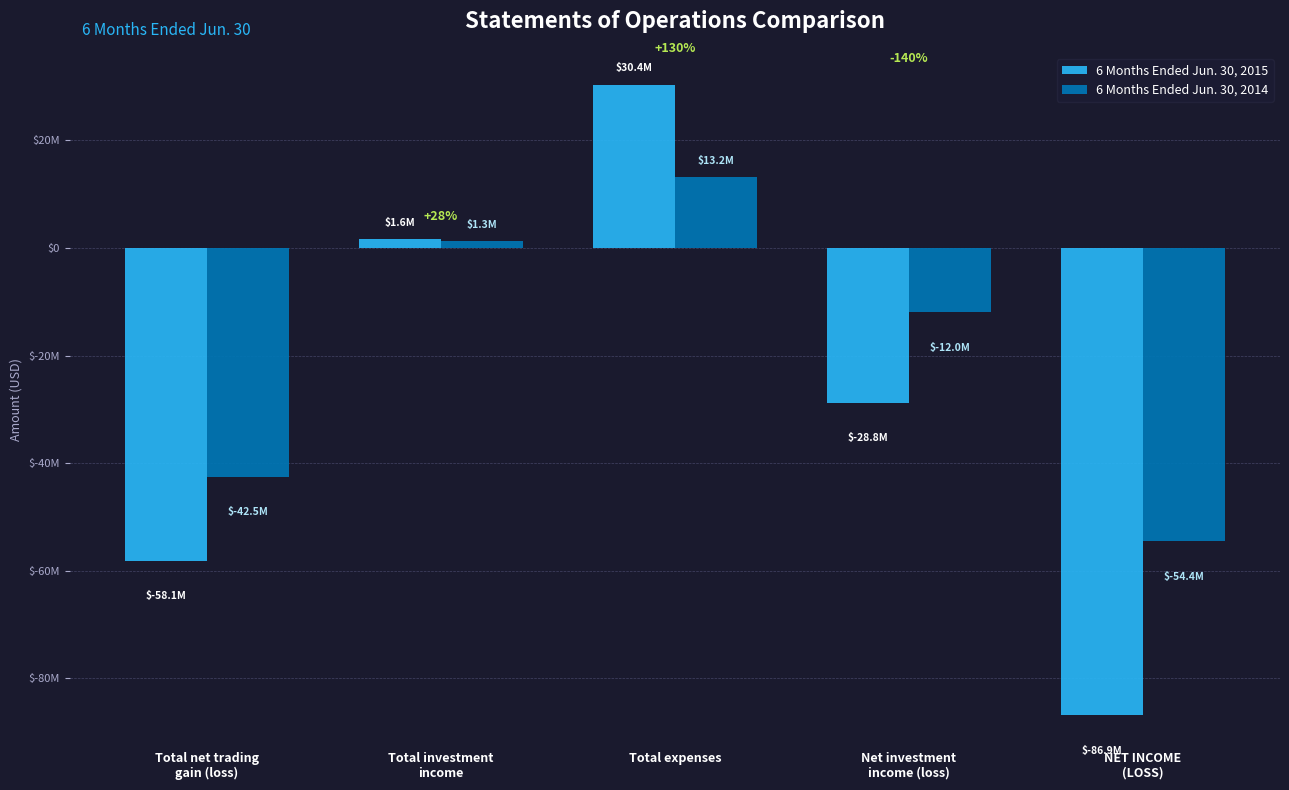

What are all the series names shown in the legend?

6 Months Ended Jun. 30, 2015, 6 Months Ended Jun. 30, 2014